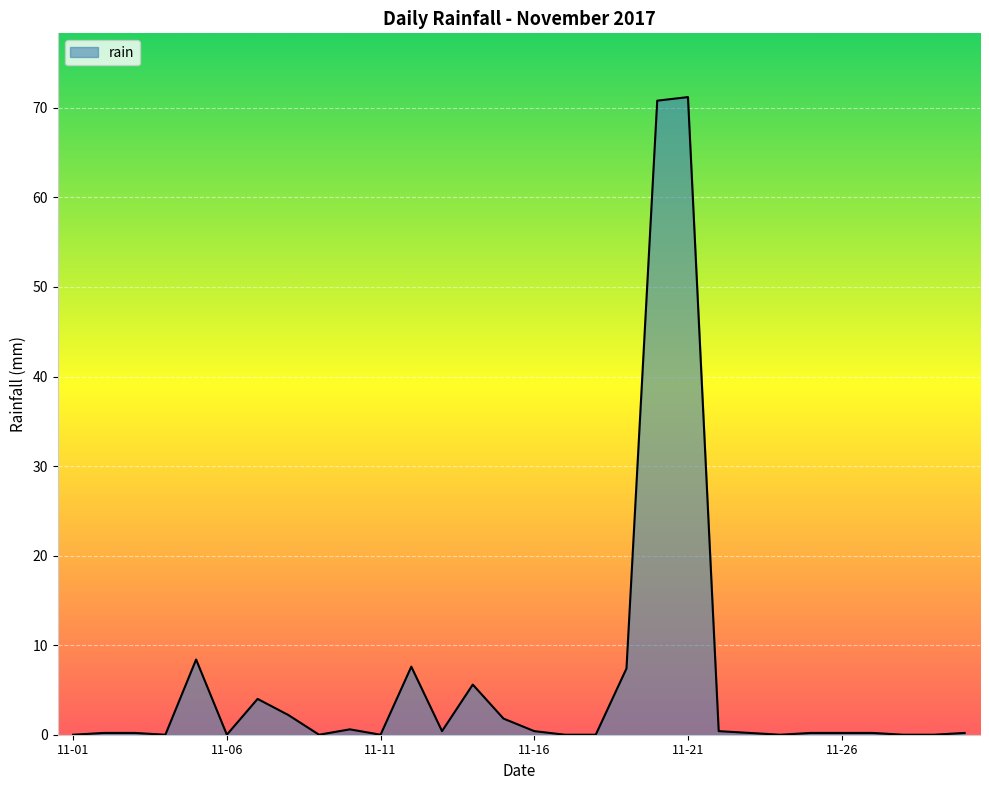

What is the greatest value displayed?

71.2